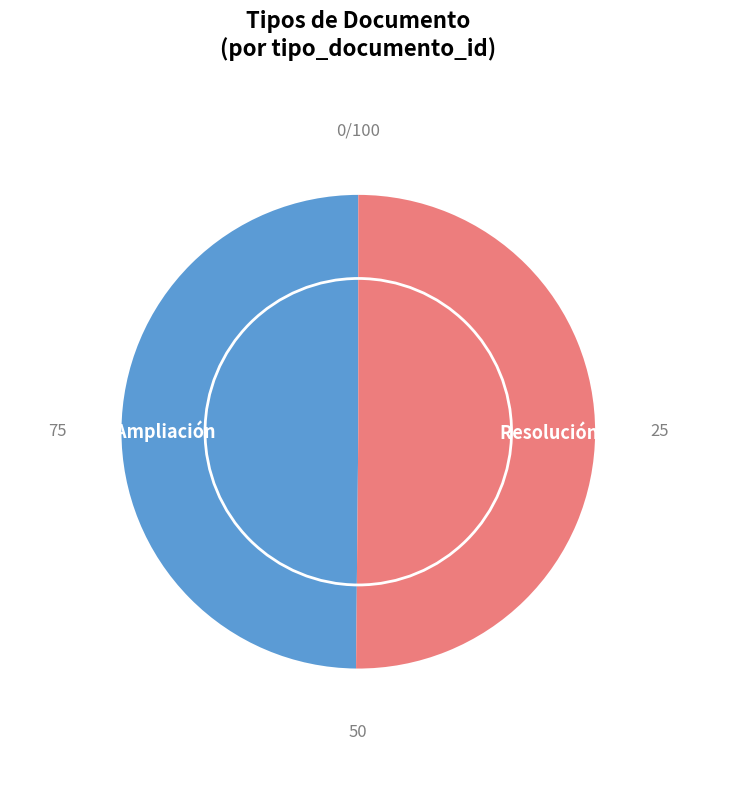

Count the number of slices in the pie.

2